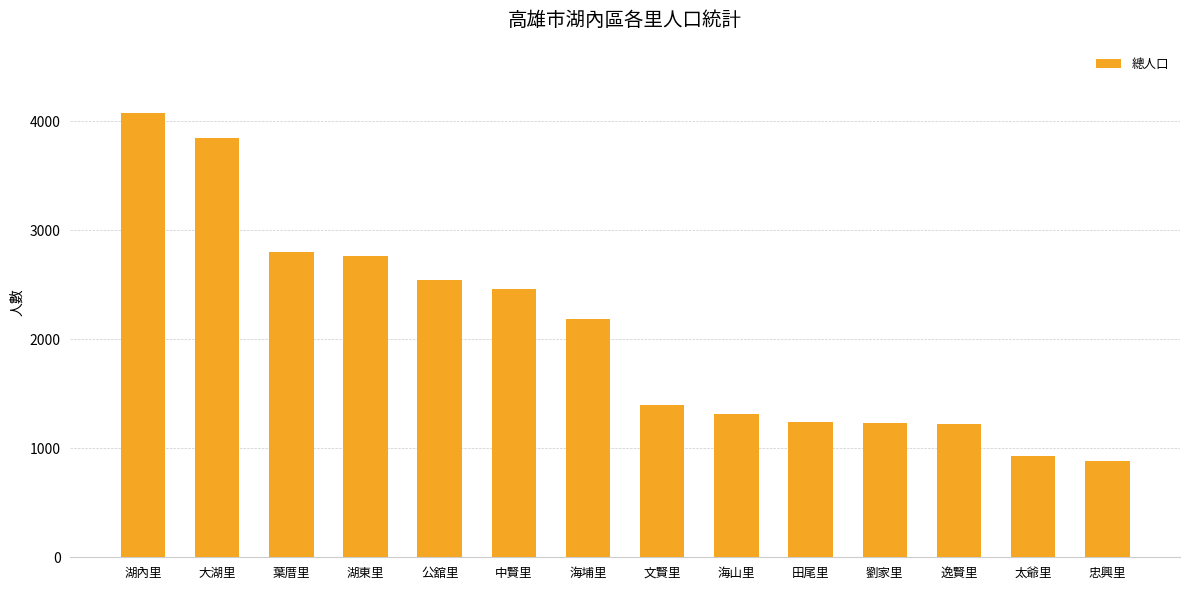

What is the label of the 3rd bar from the right?

逸賢里